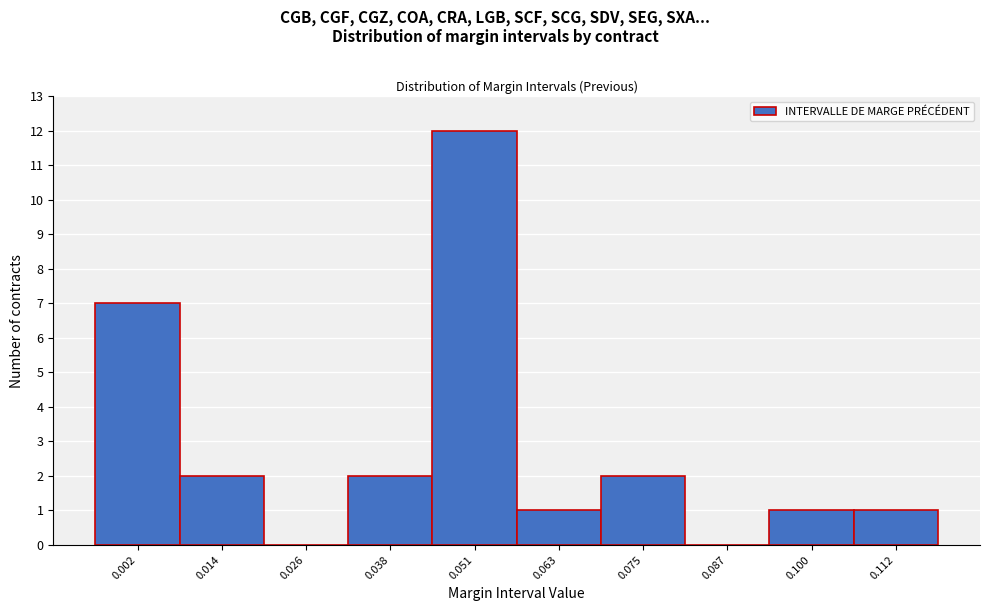

Reading left to right, what are all the values shown in this chart?

0.002=7	0.014=2	0.026=0	0.038=2	0.051=12	0.063=1	0.075=2	0.087=0	0.100=1	0.112=1